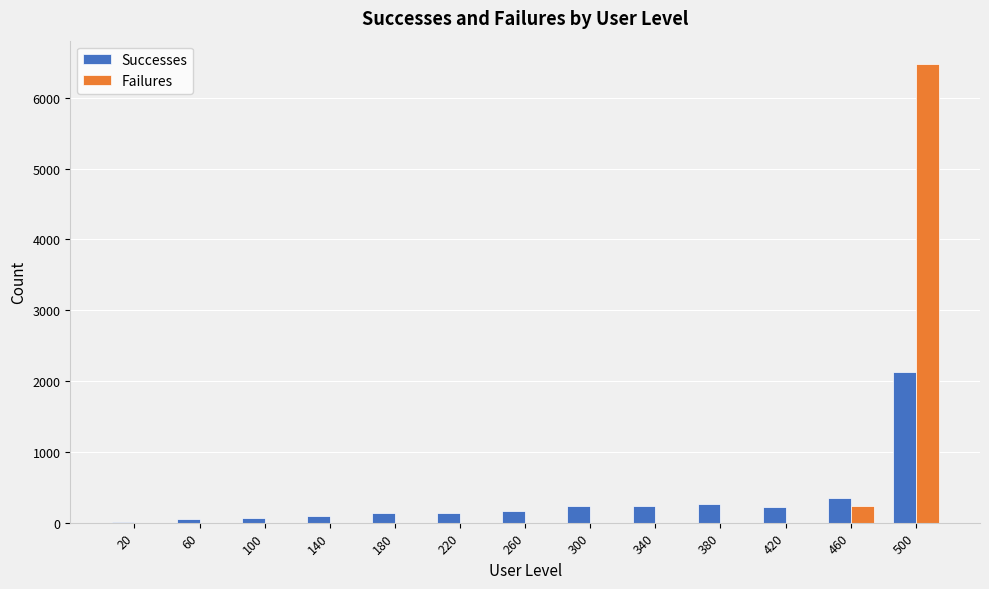

How many groups of bars are there?

13